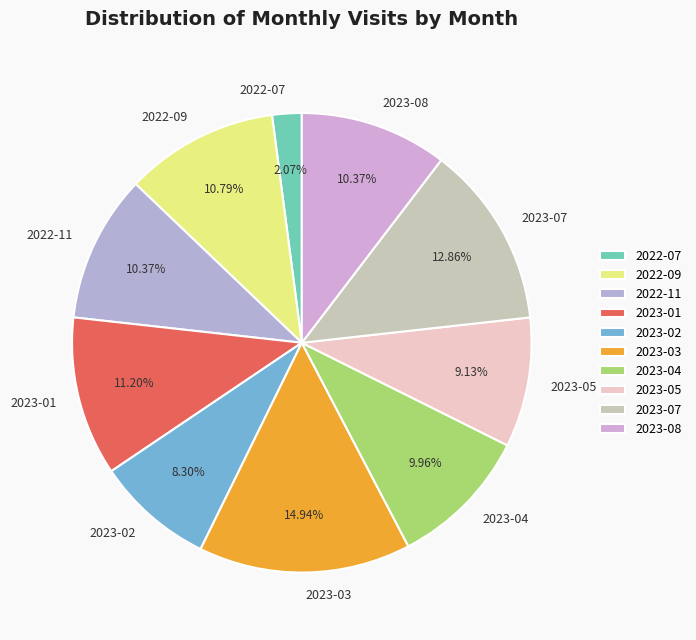

What is the largest slice in the pie chart?

2023-03